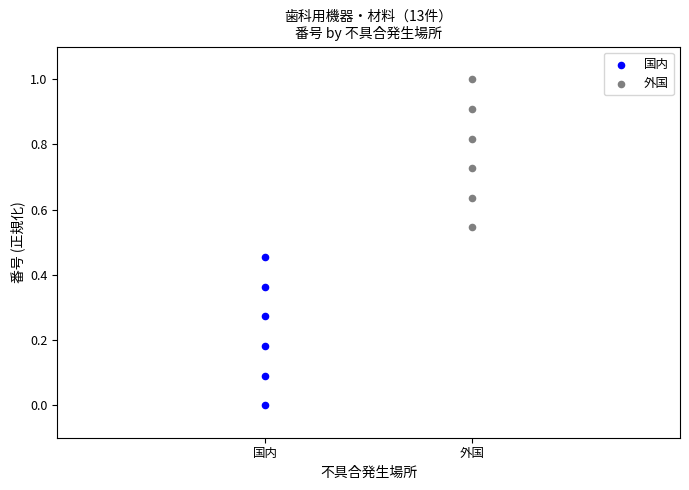

Which series contains the lowest Y value?

国内